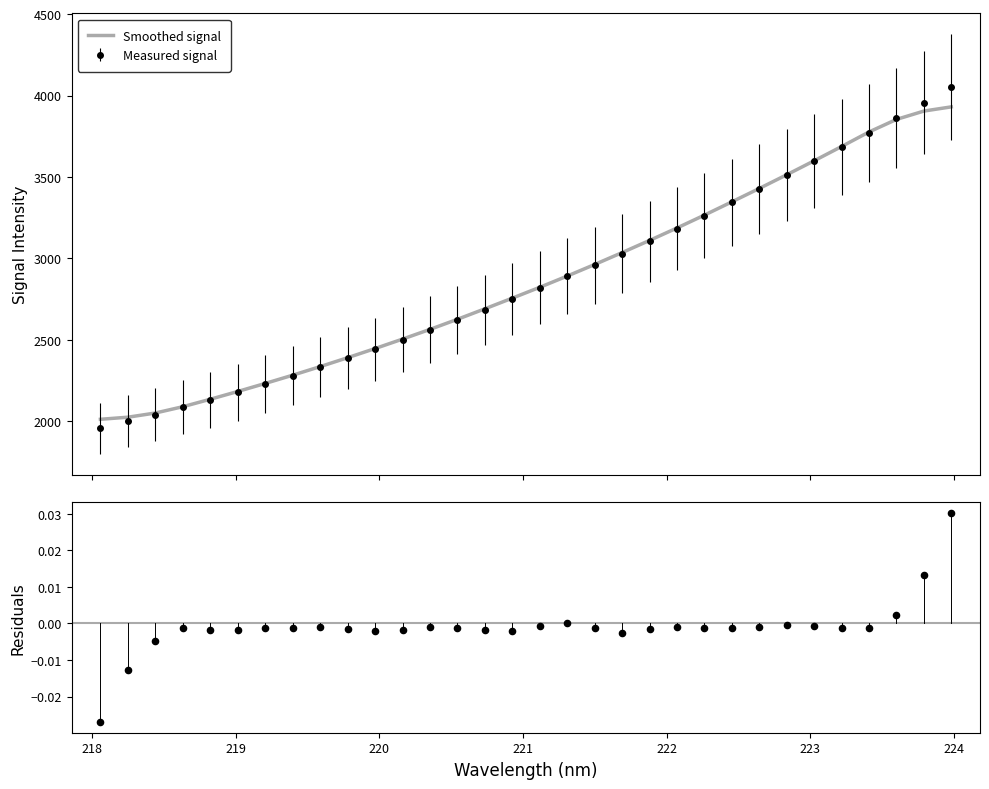

What is the change in value from 218.442 to 220.7354?

+645.2